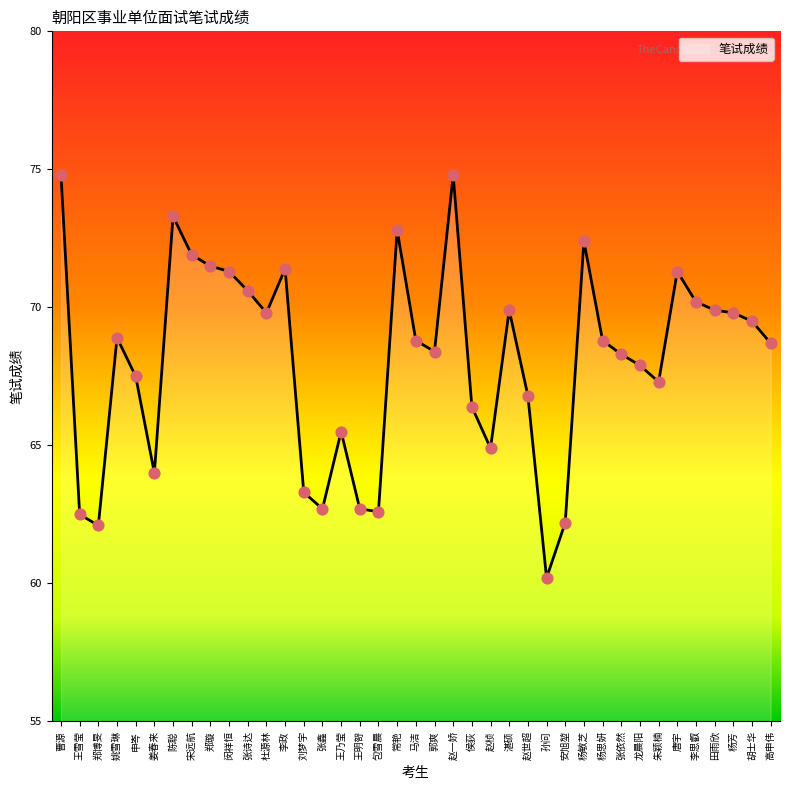

Which has a higher value, 赵世超 or 常艳?

常艳